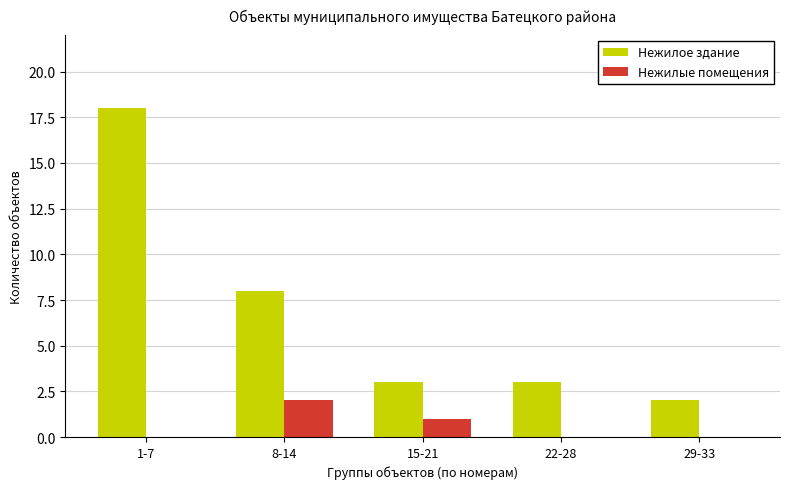

Is it true that Нежилое здание equals 3 at 15-21?

True